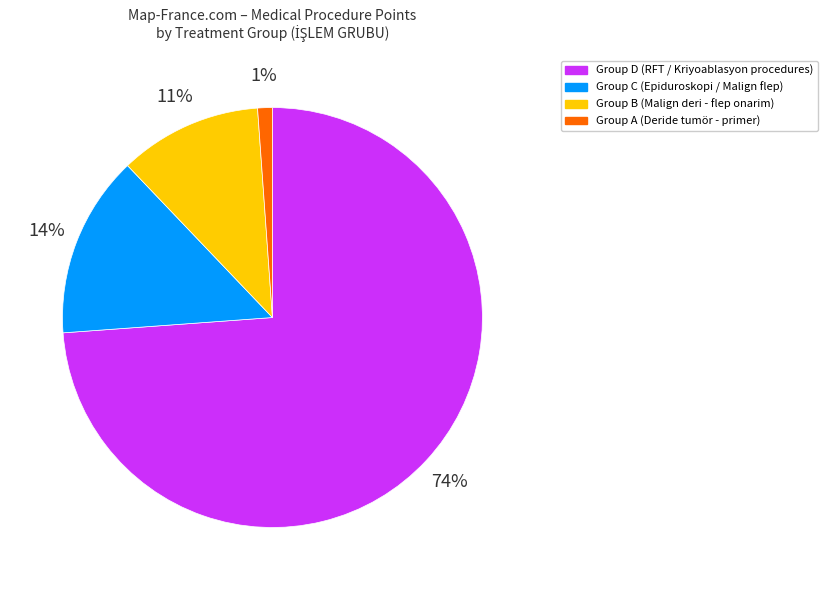

Count the number of slices in the pie.

4